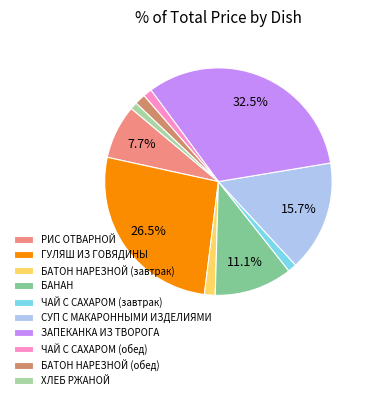

How many slices are in this pie chart?

10